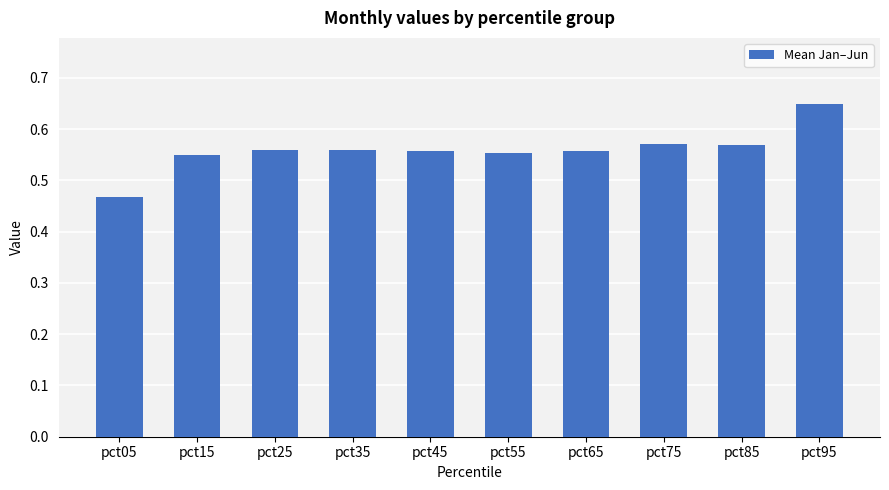

Count the values in the range 0 to 1.

10